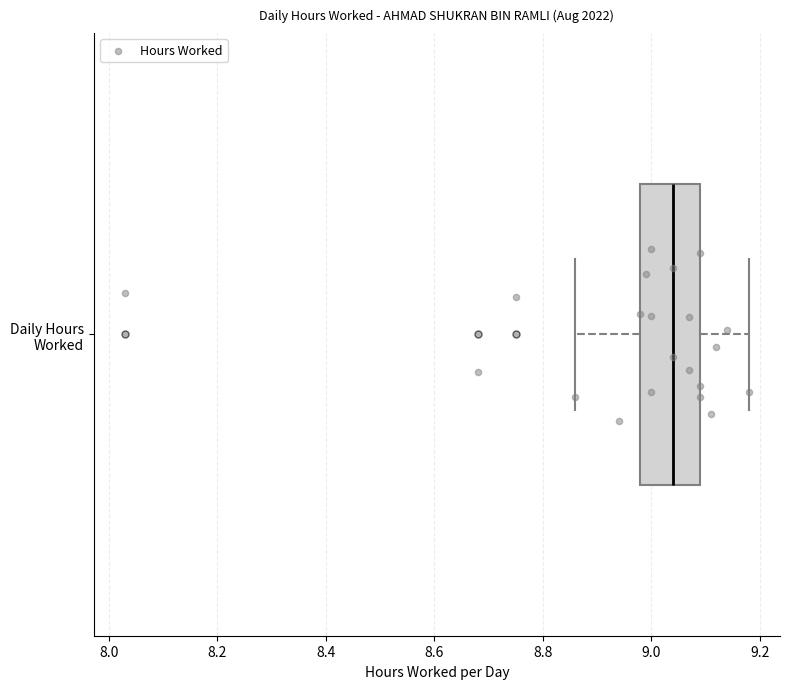

Transcribe this box plot: give where the median line is, the range the box spans, and where the two whiskers end, as read against the x-axis. The values are not printed on the chart, so give them approximately, as read against the axis.

median 9.04, box 8.98 to 9.10, whiskers 8.86 to 9.18